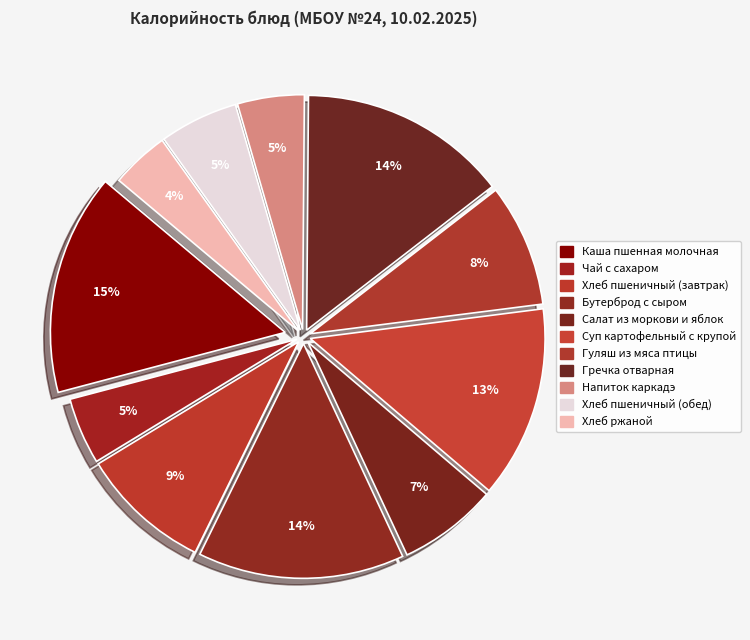

Which category has the biggest portion of the pie?

Каша пшенная молочная